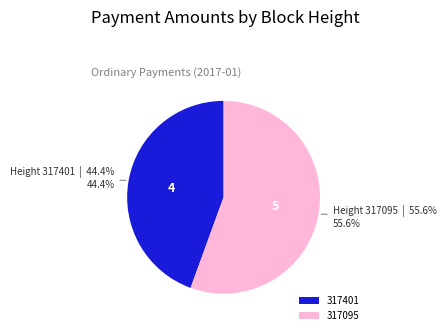

Rank the categories by value from highest to lowest.

317095, 317401